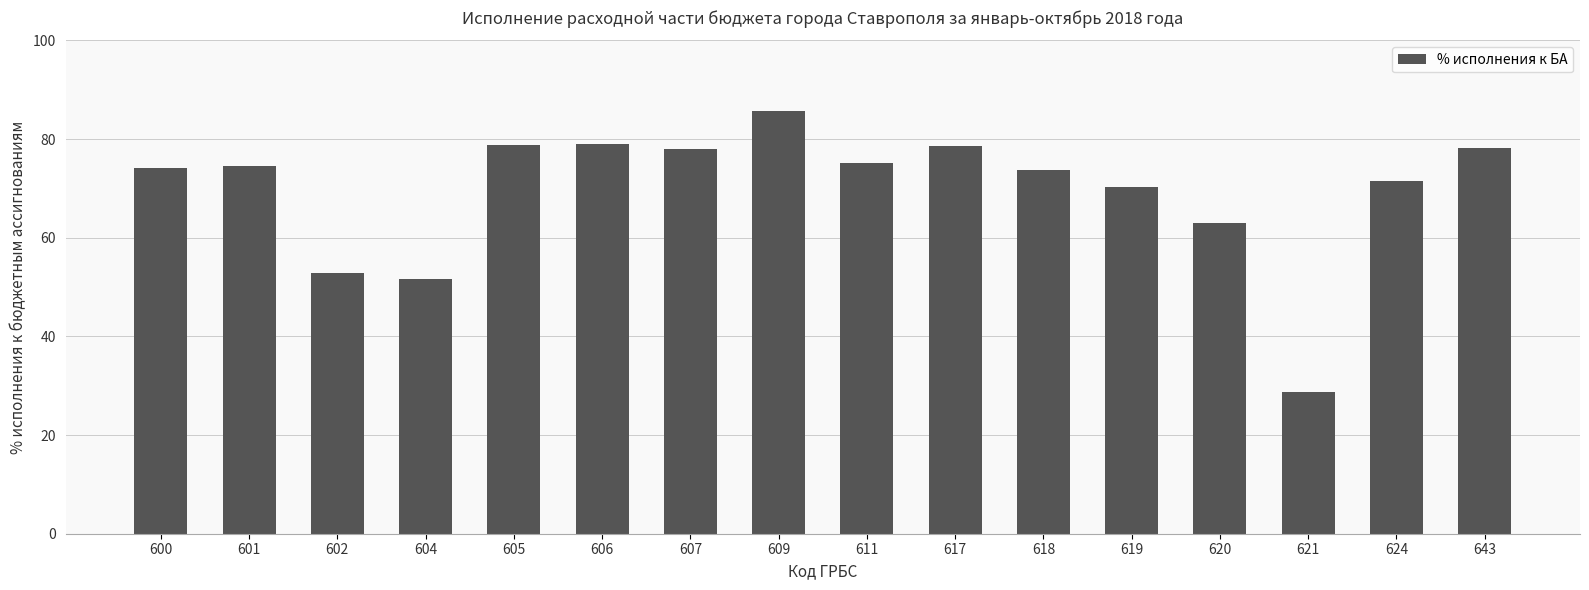

The chart shows a value of 74.1 at 600. True or false?

True